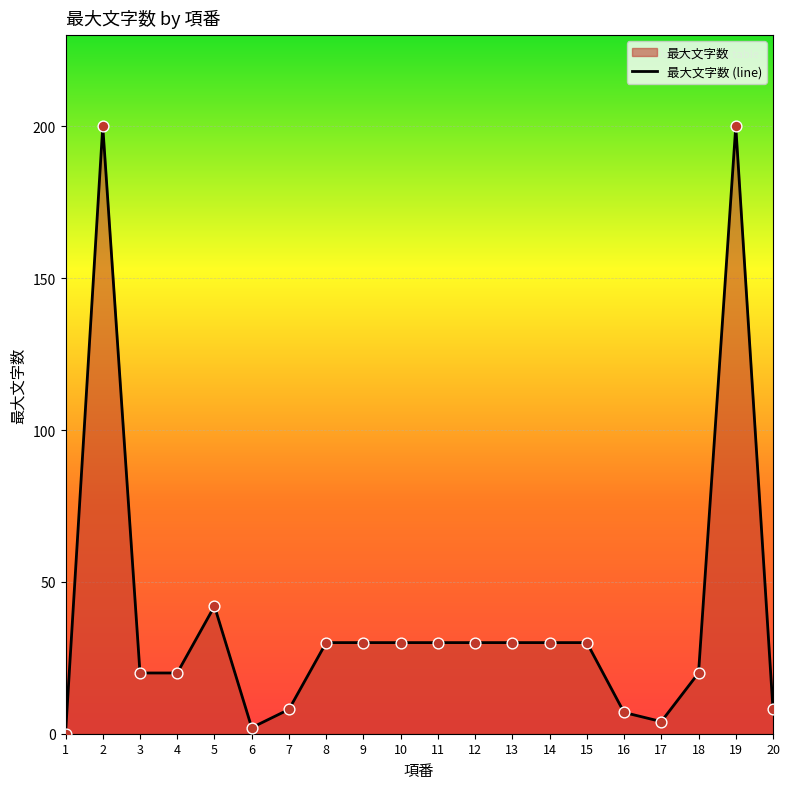

What is the ratio of the value at 13 to the value at 16?

4.3